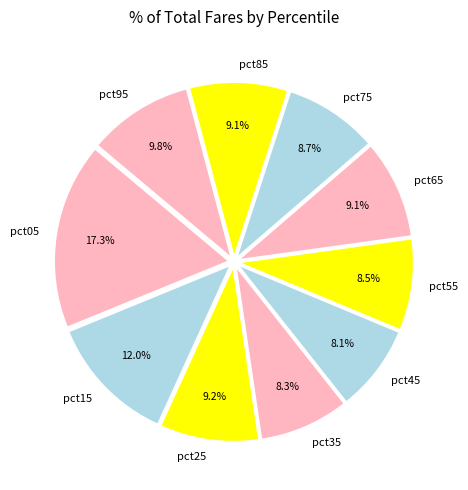

Which has a higher value, pct25 or pct35?

pct25